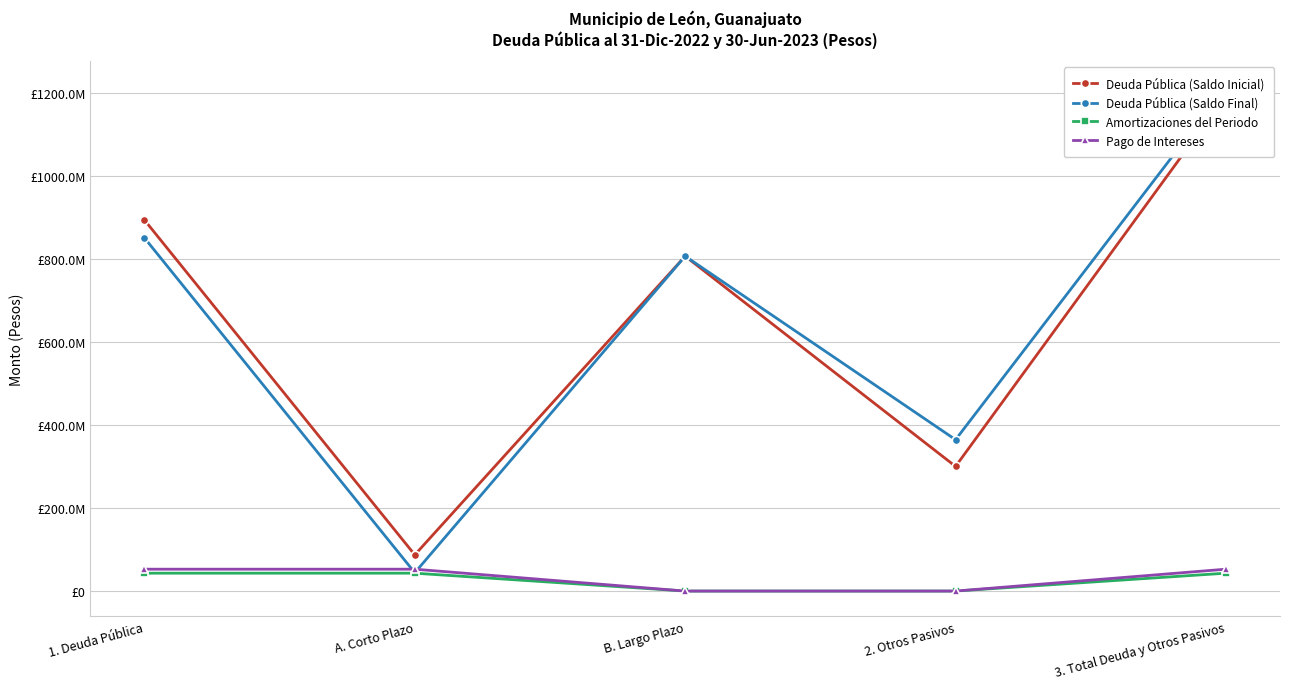

What value does the Deuda Pública (Saldo Final) series have at B. Largo Plazo?

807384739.2